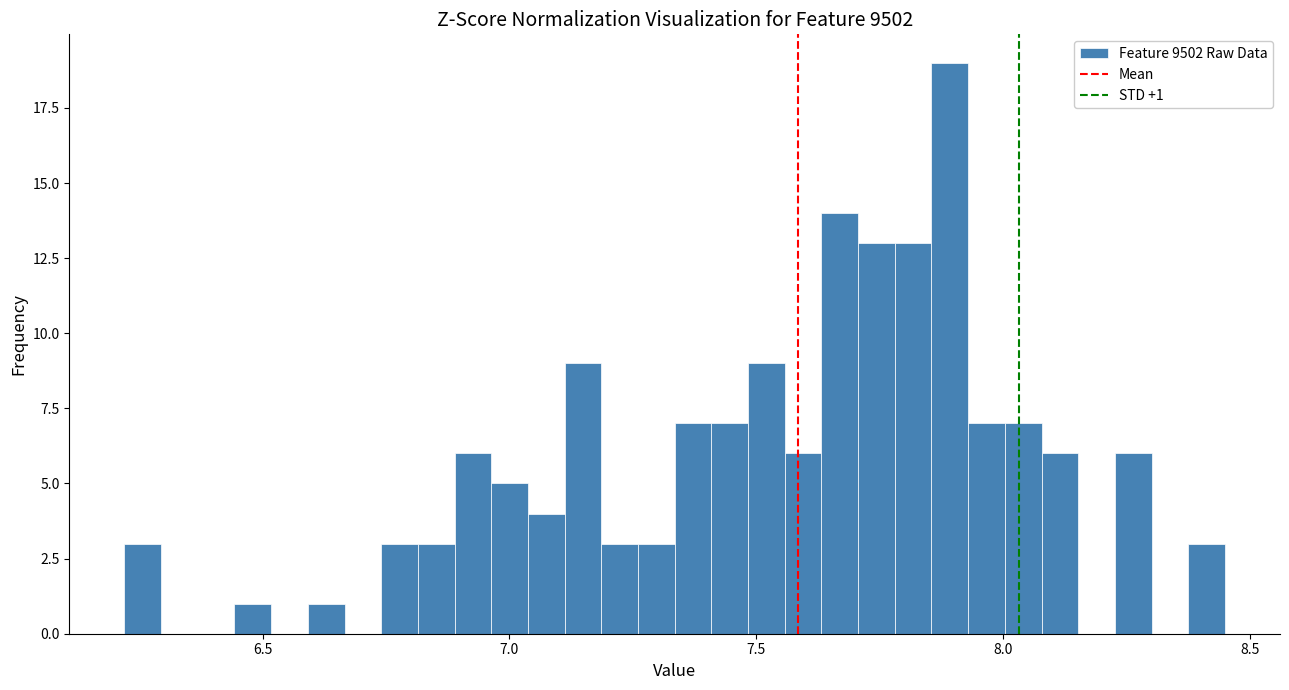

Read against the x-axis, roughly where is the centre of the tallest bar?

7.90